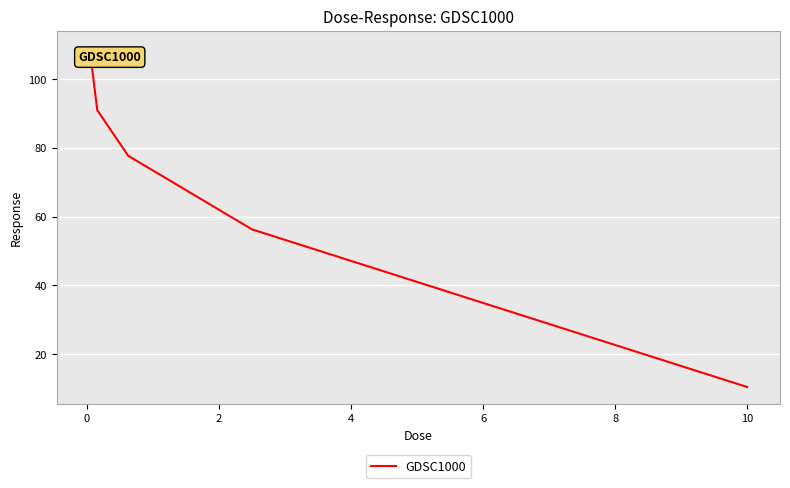

True or false: there are more than 0 points higher than both neighbors.

False